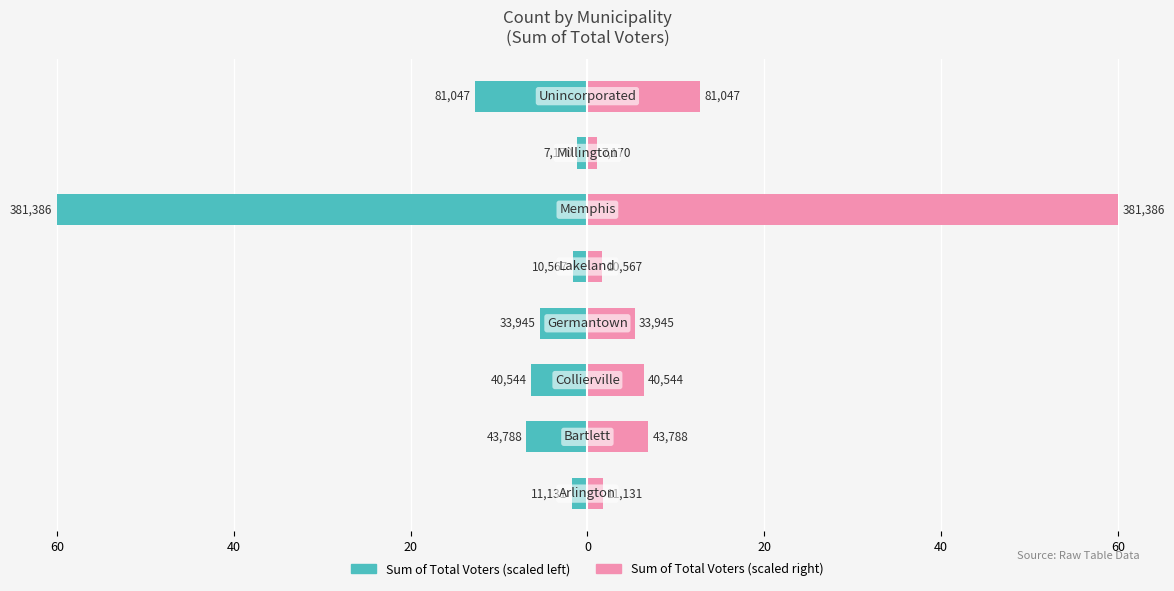

What is the value of the Sum of Total Voters (right) bar at the 3rd from the left?

6.4